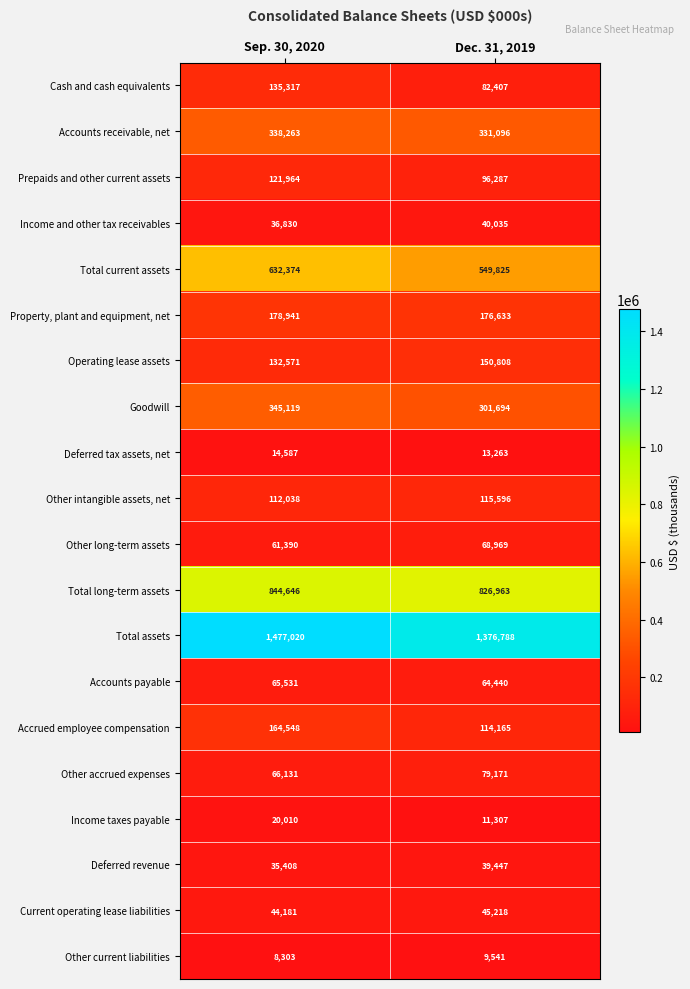

Which label corresponds to the largest value in the chart?

Sep. 30, 2020